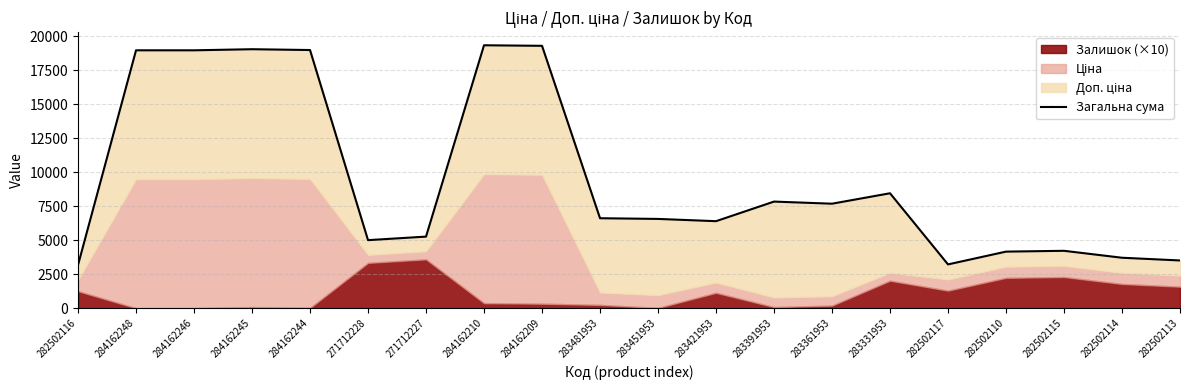

At which category does the data reach its first local valley?

271712228